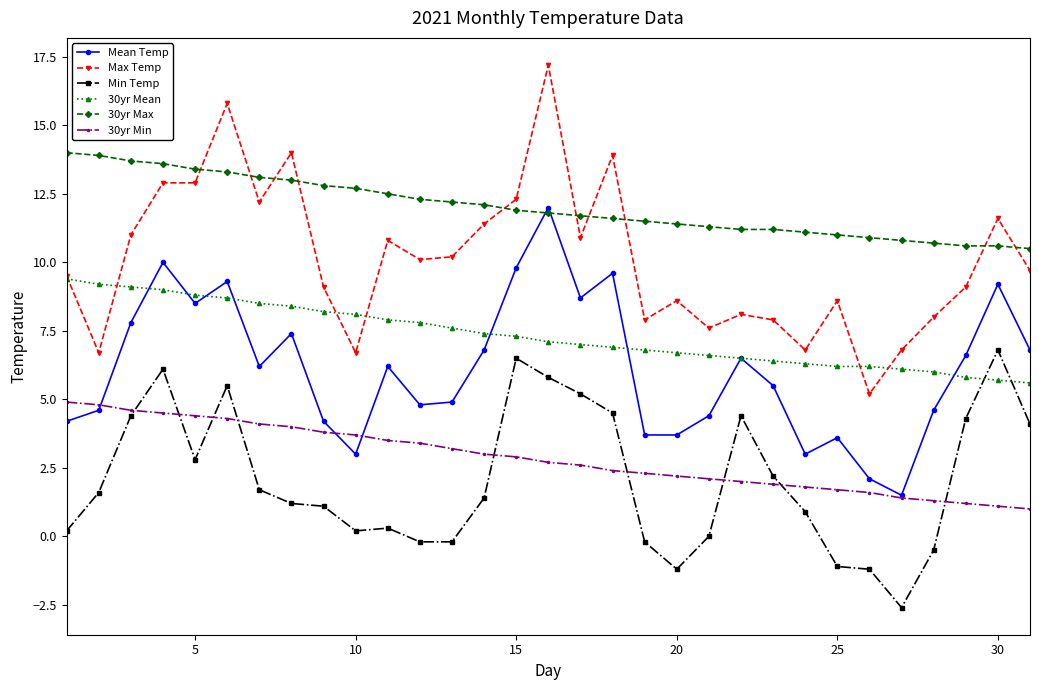

What is the maximum value shown in the chart?

17.2